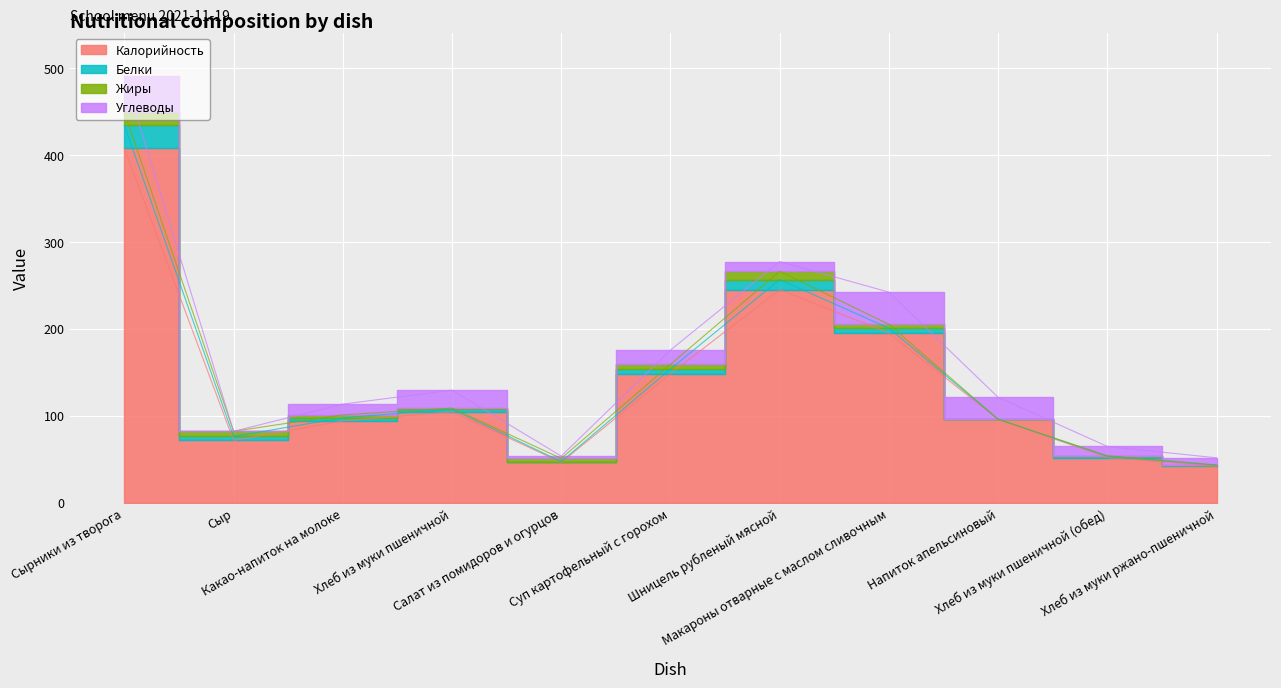

What is the sum of the Белки values at Макароны отварные с маслом сливочным and Какао-напиток на молоке?

9.4